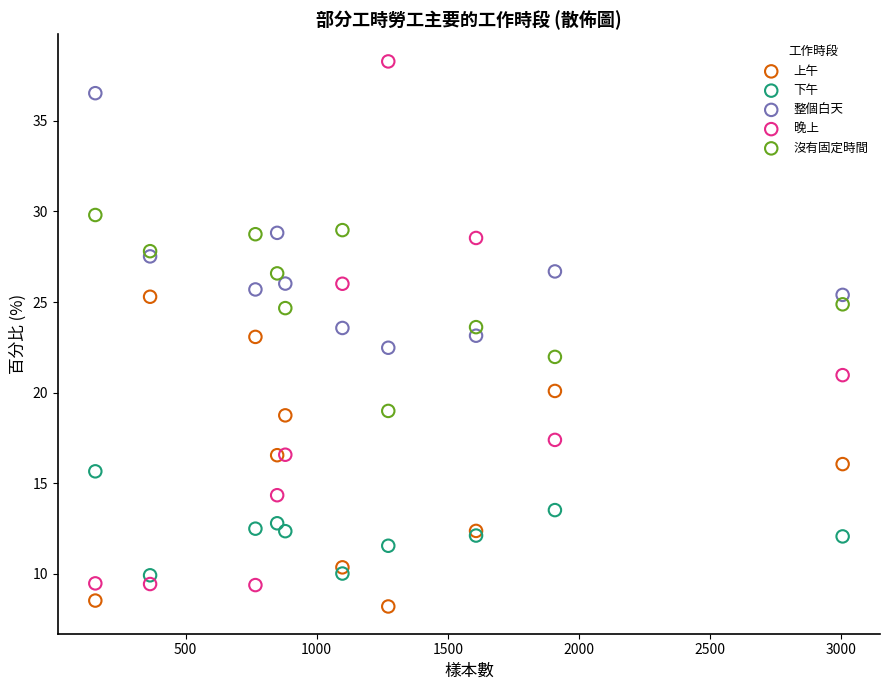

Which series has the widest spread of Y values?

晚上